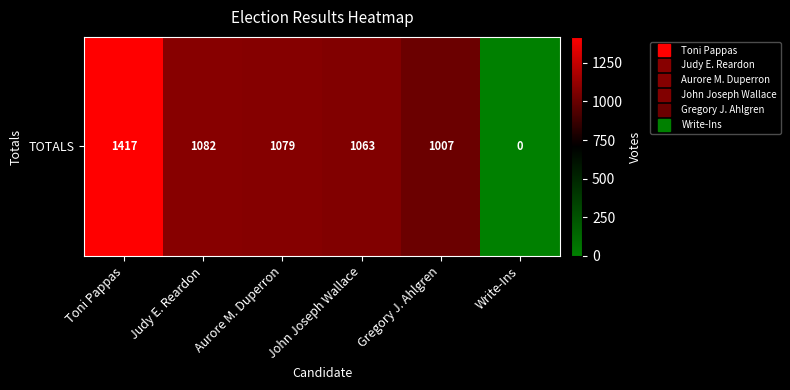

What is the ratio of the value at Gregory J. Ahlgren to the value at Toni Pappas?

0.7